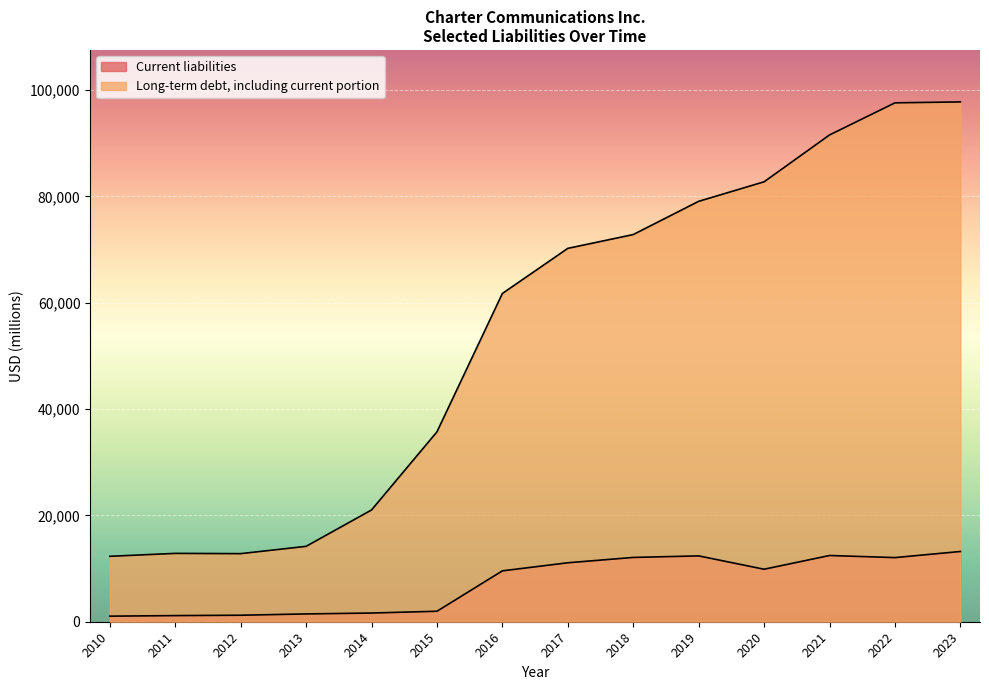

How many lines are shown in the chart?

2